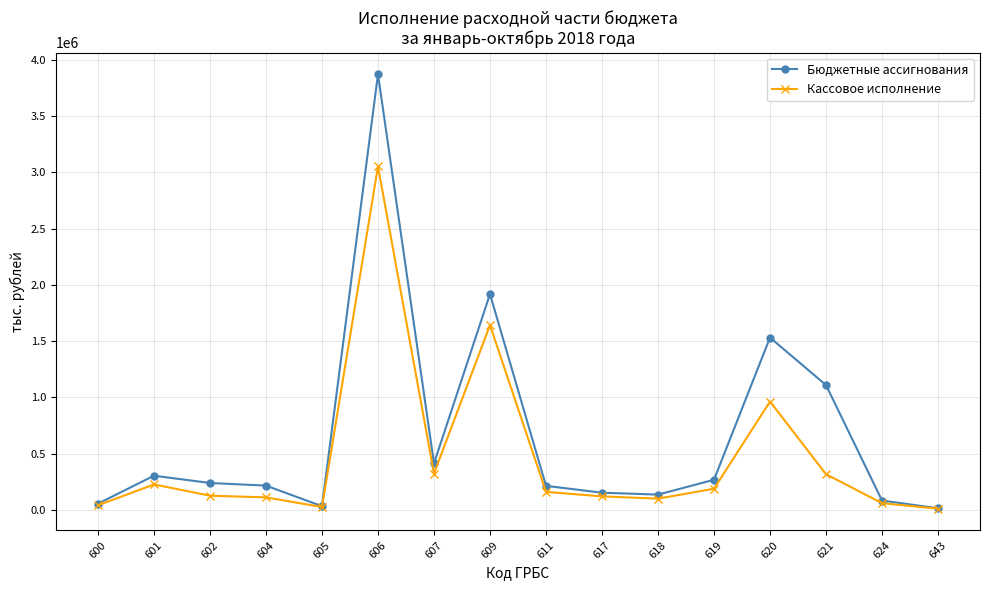

At how many categories does at least one series exceed 1434680?

3